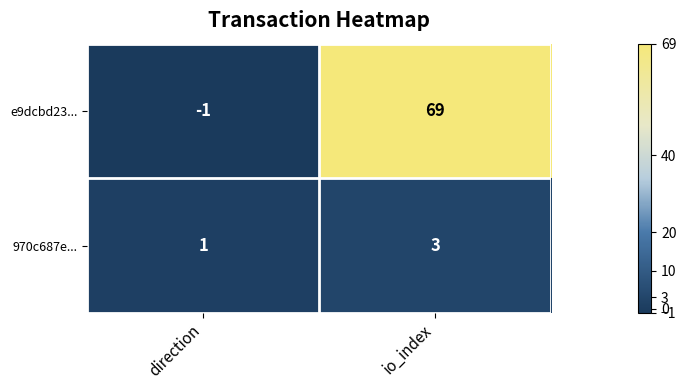

Reading right to left, what are all the values shown in this chart?

e9dcbd23...: io_index=69	direction=-1
970c687e...: io_index=3	direction=1